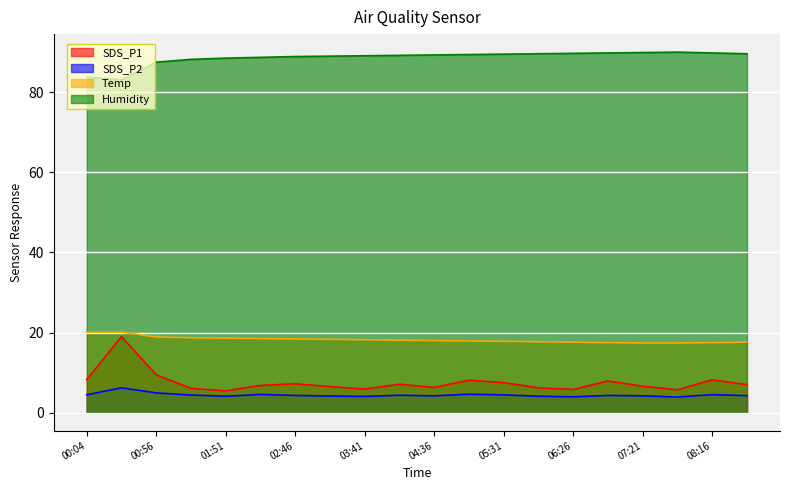

Rank the series by their maximum value, from lowest to highest.

SDS_P2, SDS_P1, Temp, Humidity